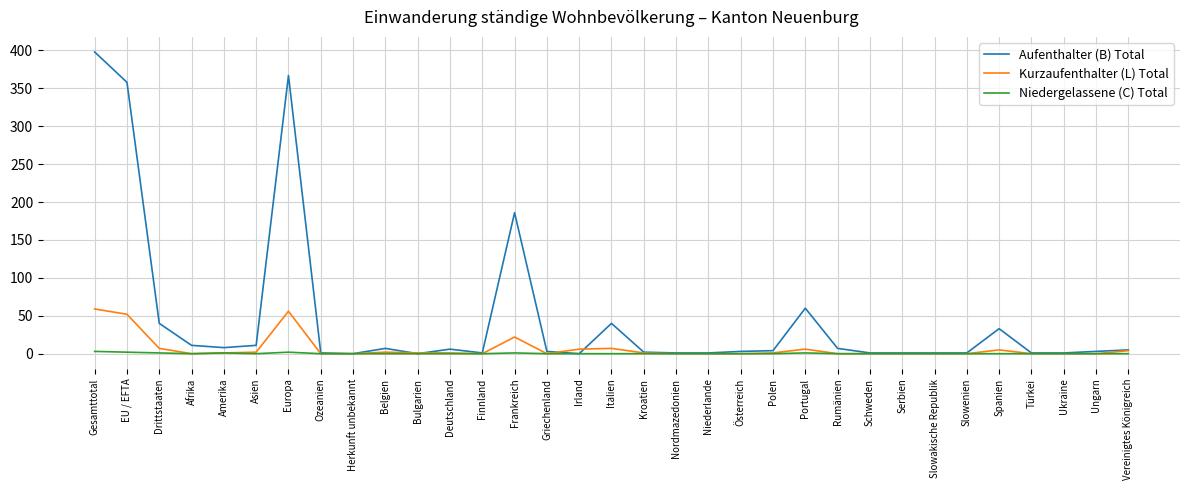

Between Spanien and Vereinigtes Königreich, which series saw the biggest shift?

Aufenthalter (B) Total